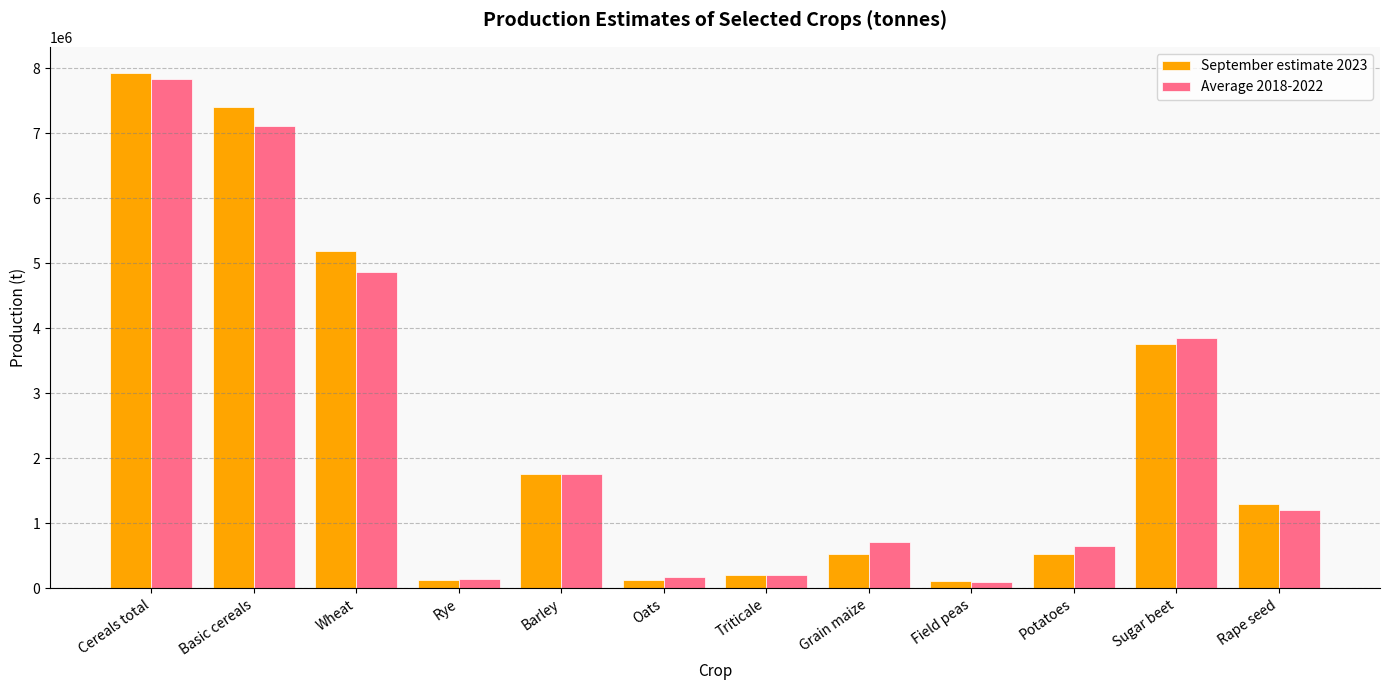

At how many categories does at least one series exceed 4332788?

3